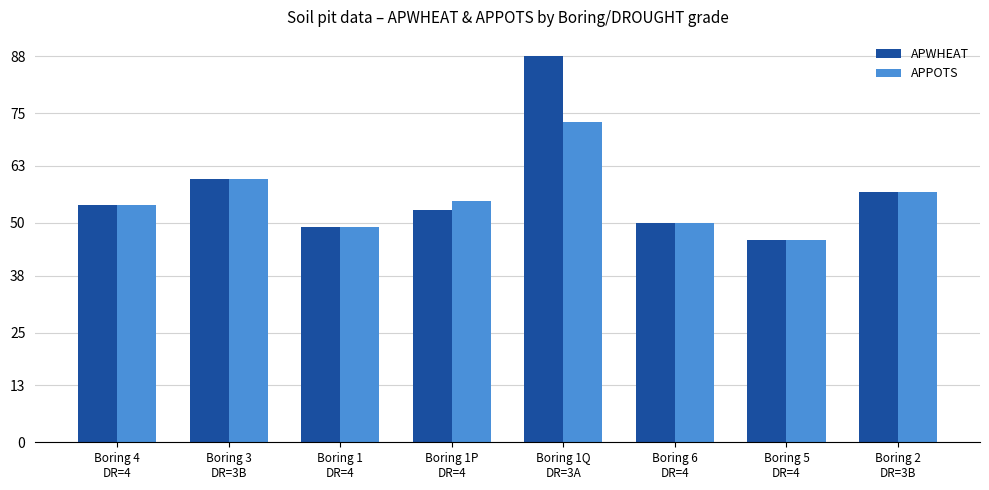

Reading right to left, extract all data points from this chart.

APWHEAT: Boring 2
DR=3B=57	Boring 5
DR=4=46	Boring 6
DR=4=50	Boring 1Q
DR=3A=88	Boring 1P
DR=4=53	Boring 1
DR=4=49	Boring 3
DR=3B=60	Boring 4
DR=4=54
APPOTS: Boring 2
DR=3B=57	Boring 5
DR=4=46	Boring 6
DR=4=50	Boring 1Q
DR=3A=73	Boring 1P
DR=4=55	Boring 1
DR=4=49	Boring 3
DR=3B=60	Boring 4
DR=4=54